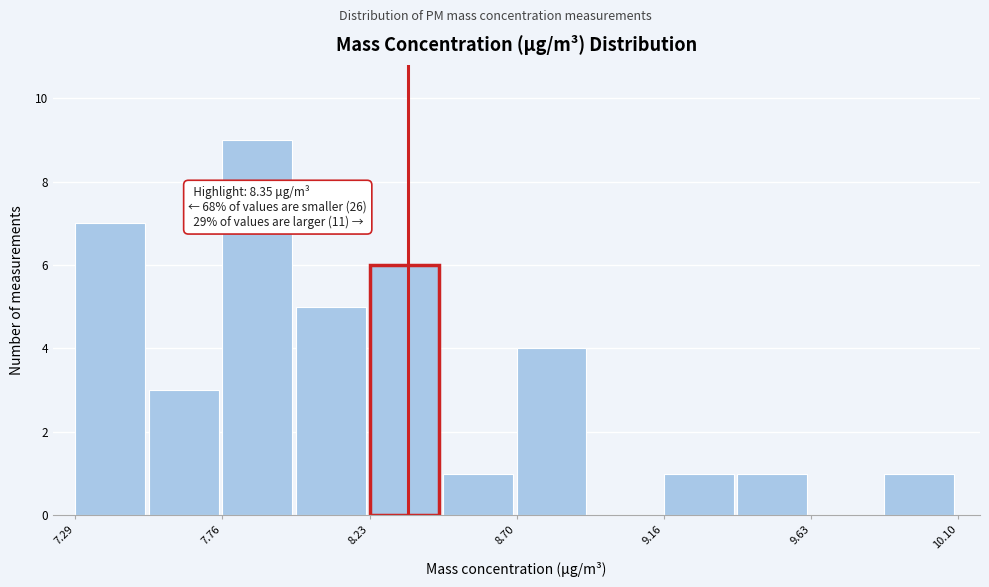

Over which range of the x-axis is the bar tallest?

7.75 to 8.00